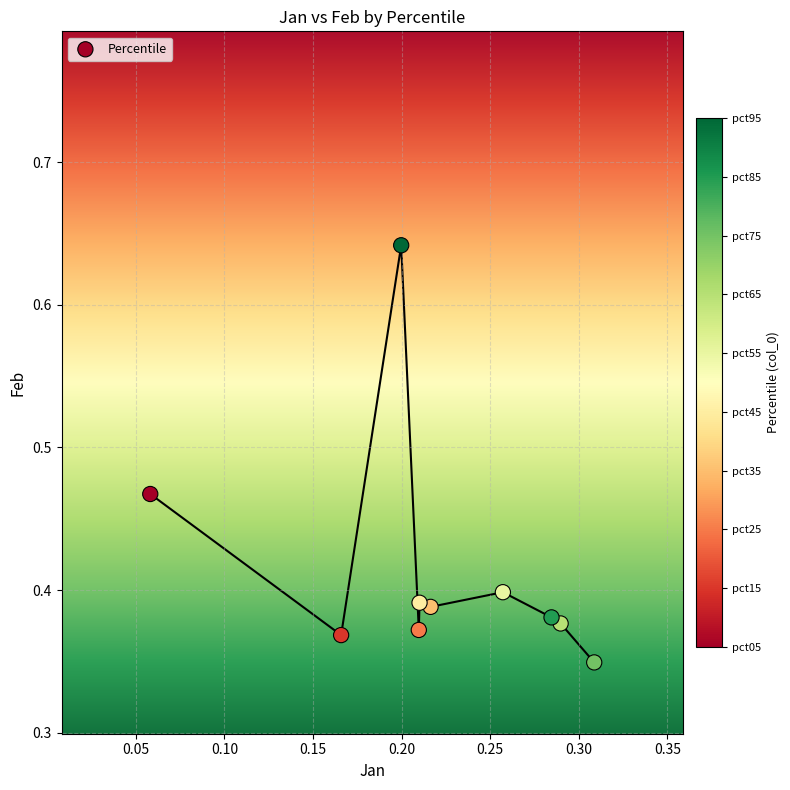

Count the number of points in this scatter plot.

10